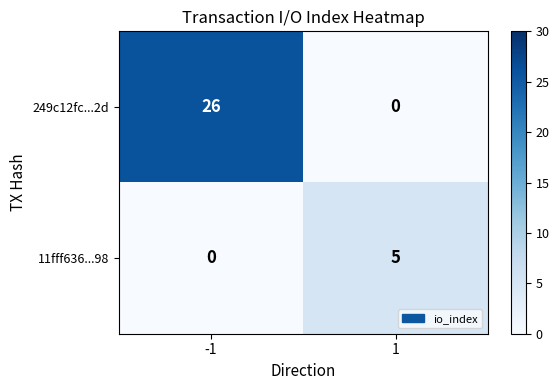

What is the difference between the 249c12fc...2d values at -1 and 1?

26